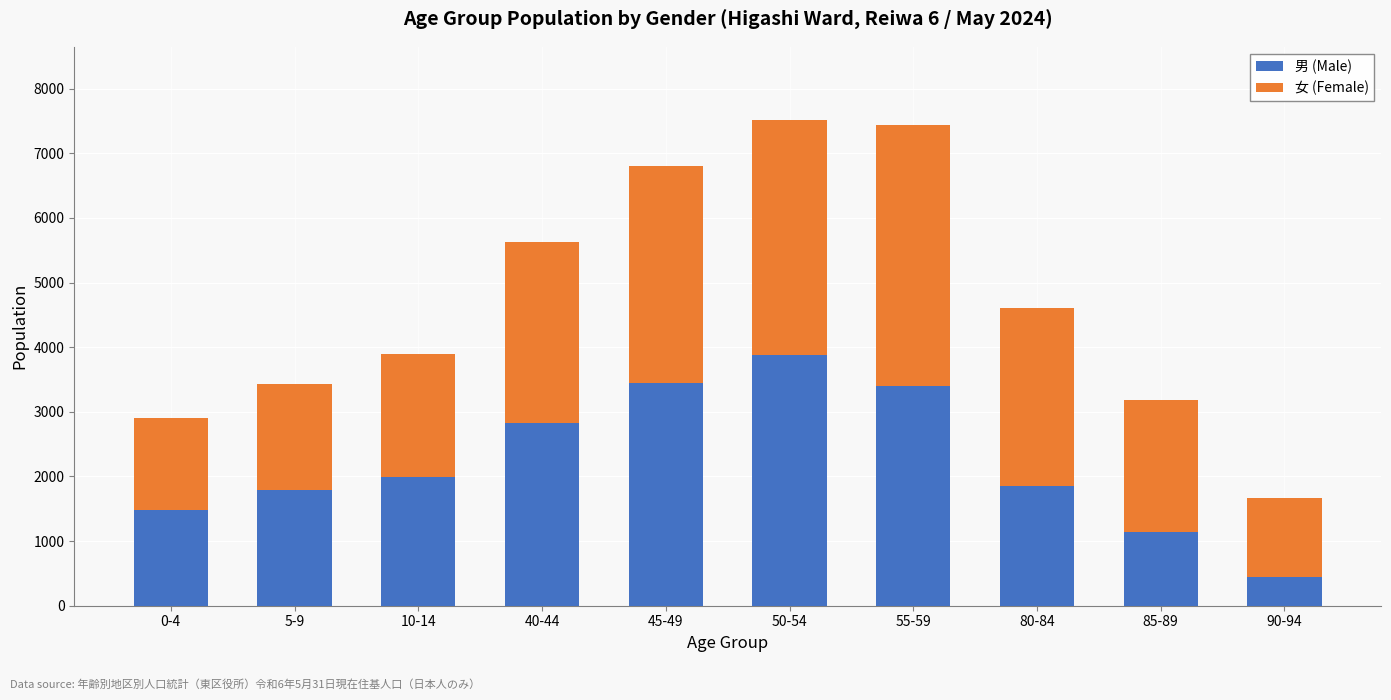

Reading left to right, what are the values for 男 (Male)?

0-4=1484	5-9=1788	10-14=1997	40-44=2825	45-49=3439	50-54=3874	55-59=3397	80-84=1854	85-89=1133	90-94=439